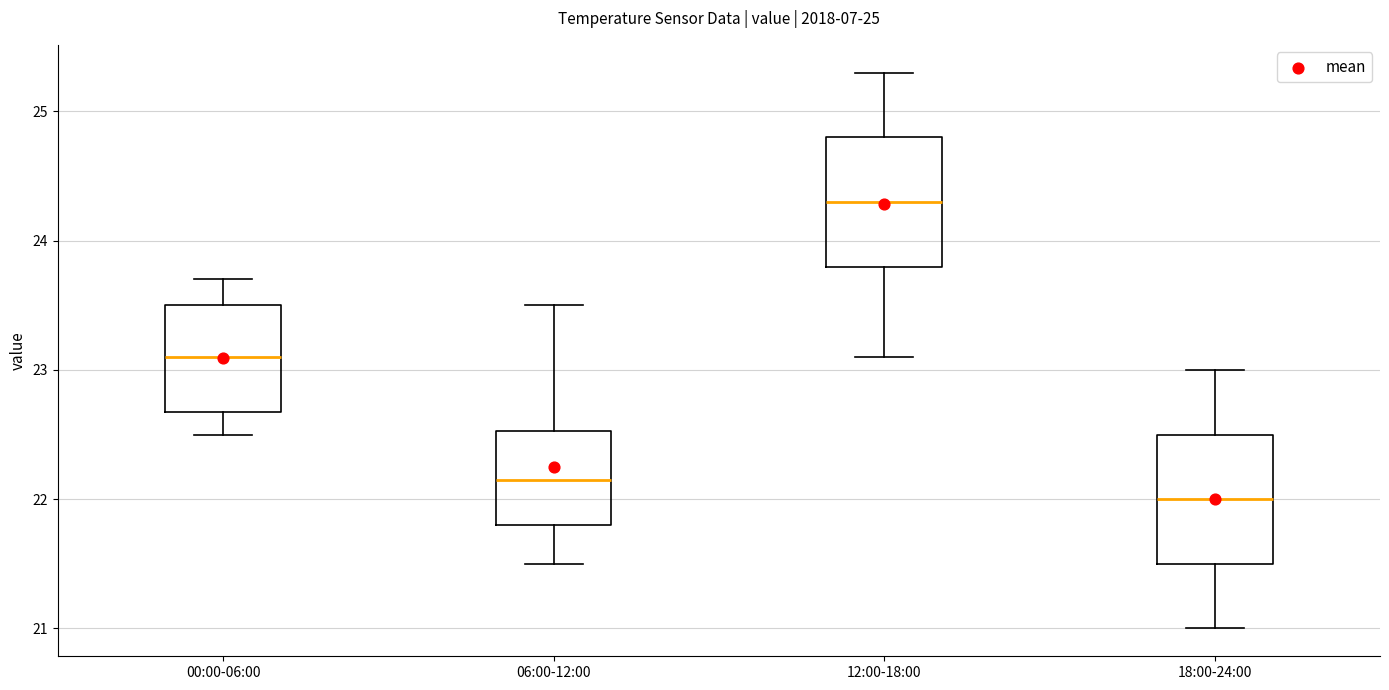

Which box's median line is the highest?

12:00-18:00